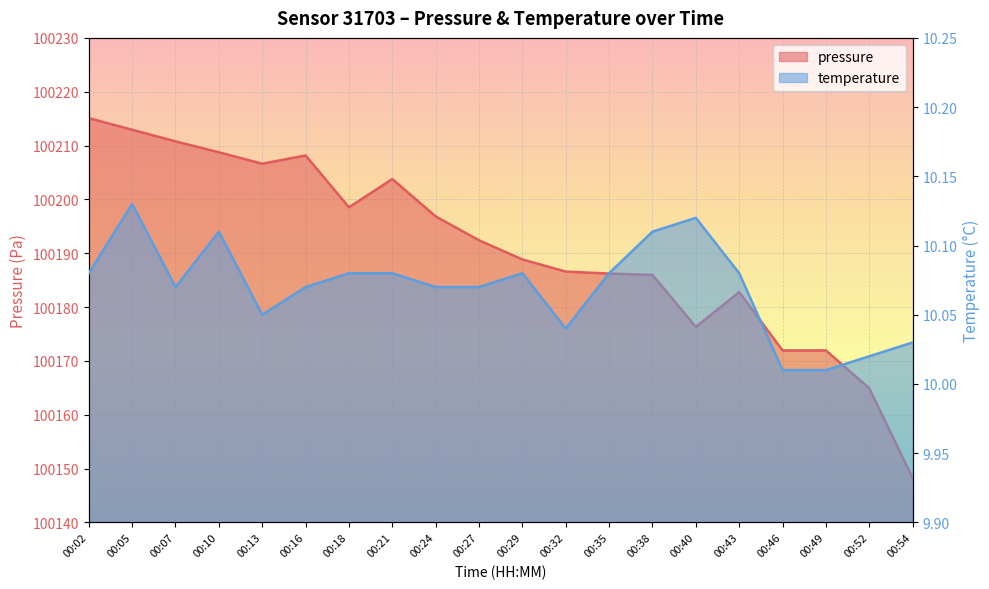

What is the total value across all series at 00:07?

100220.9